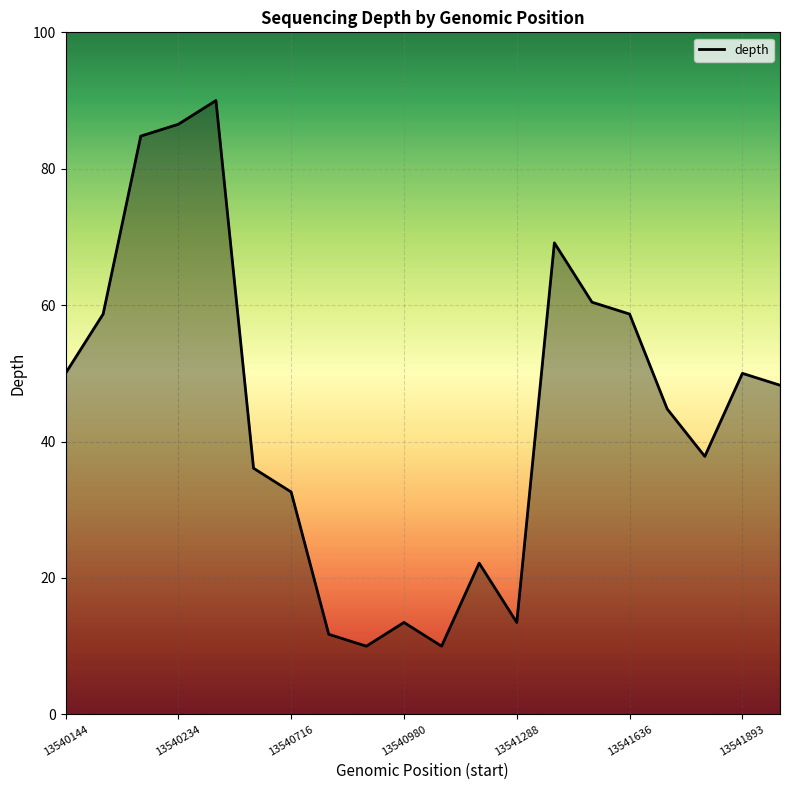

Count the number of values greater than 48.

10